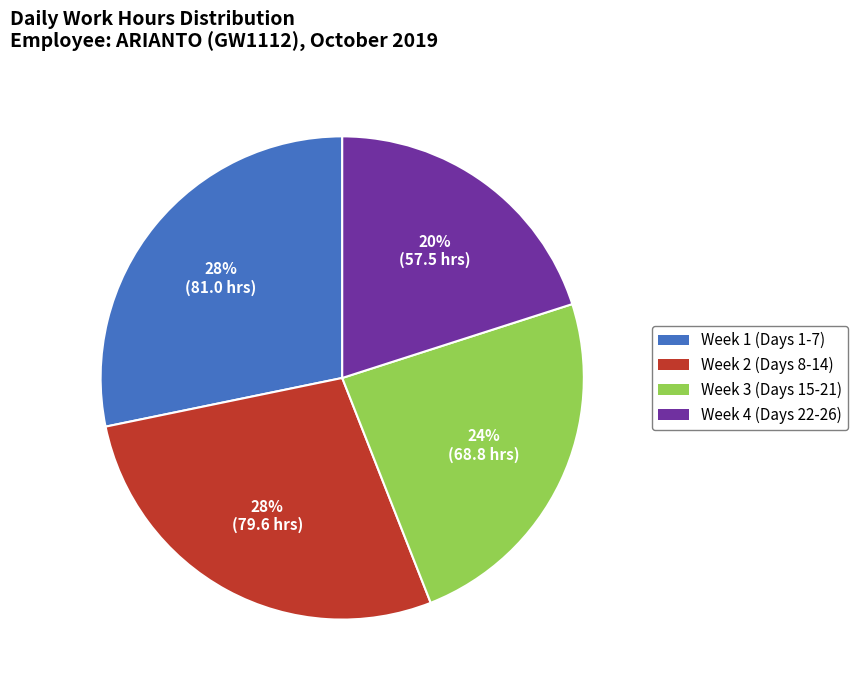

To the nearest percent, what is the difference between the largest and smallest slice percentages?

8%